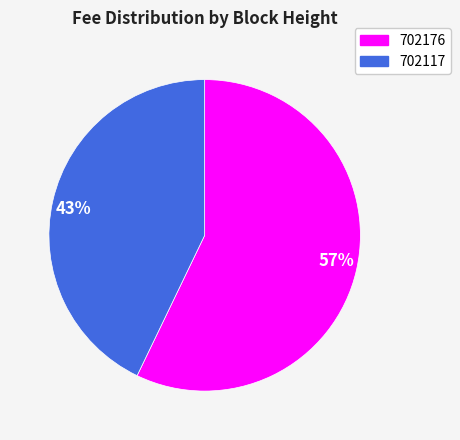

What percentage is the 702117 slice, to the nearest percent?

43%